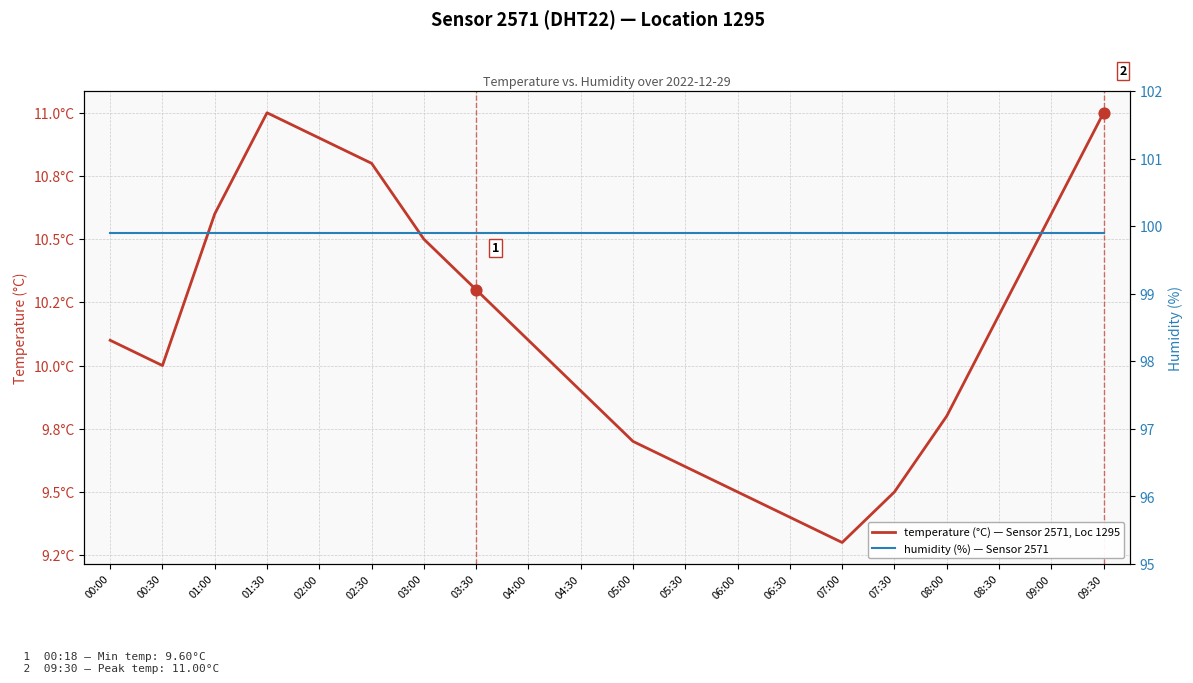

Which series reaches the minimum Y coordinate?

temperature (°C) — Sensor 2571, Loc 1295